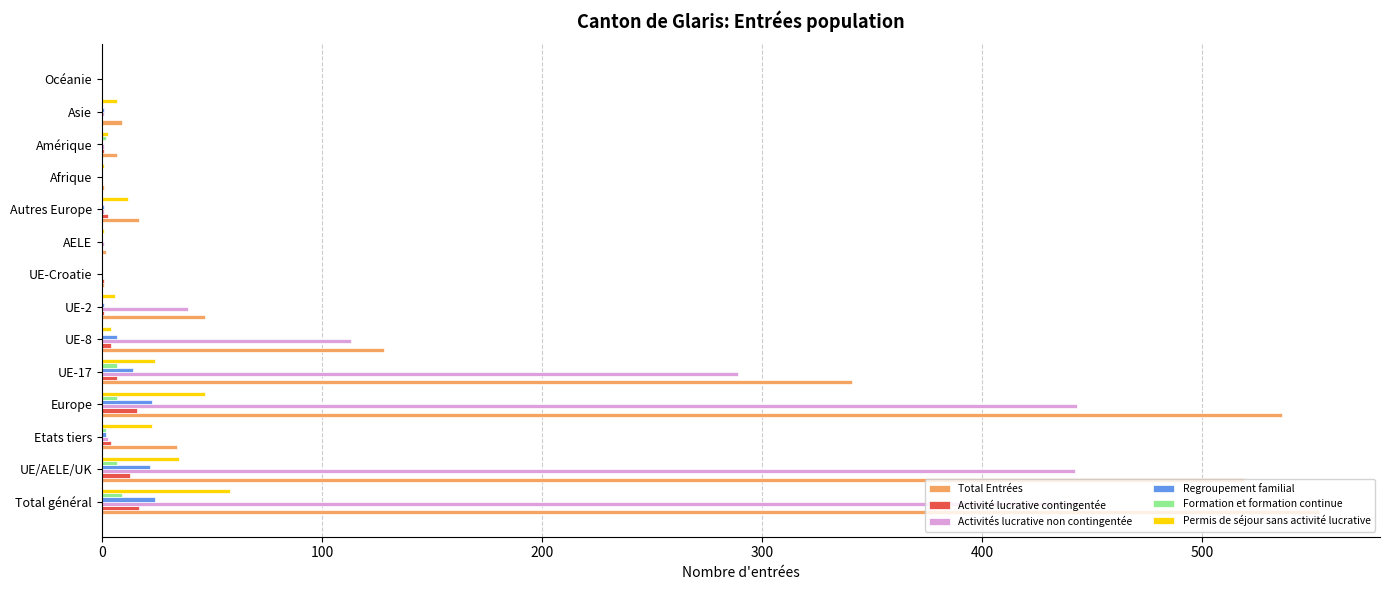

What is the sum of all Activités lucrative non contingentée values?

1778